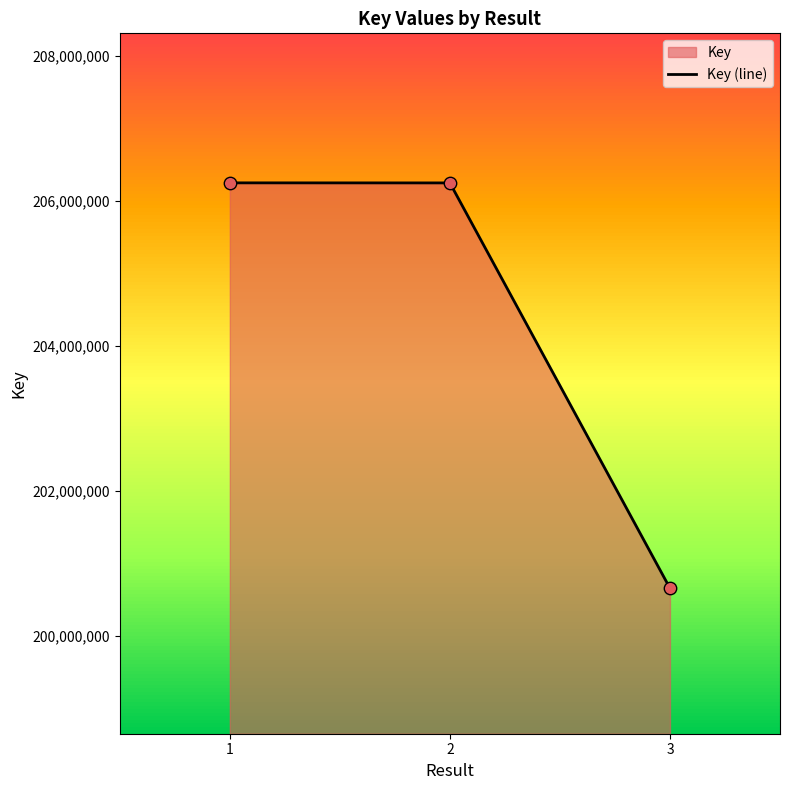

Which has a higher value, 1 or 3?

1